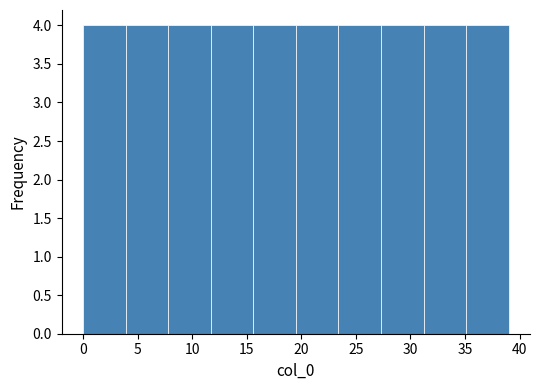

Reading left to right, list every bar in this chart as the range it spans on the x-axis followed by its height. Neither the bar edges nor the heights are printed on the chart, so give them approximately, as read against the axes.

0.0 to 3.9: 4
3.9 to 7.8: 4
7.8 to 11.7: 4
11.7 to 15.6: 4
15.6 to 19.5: 4
19.5 to 23.4: 4
23.4 to 27.3: 4
27.3 to 31.2: 4
31.2 to 35.1: 4
35.1 to 39.0: 4